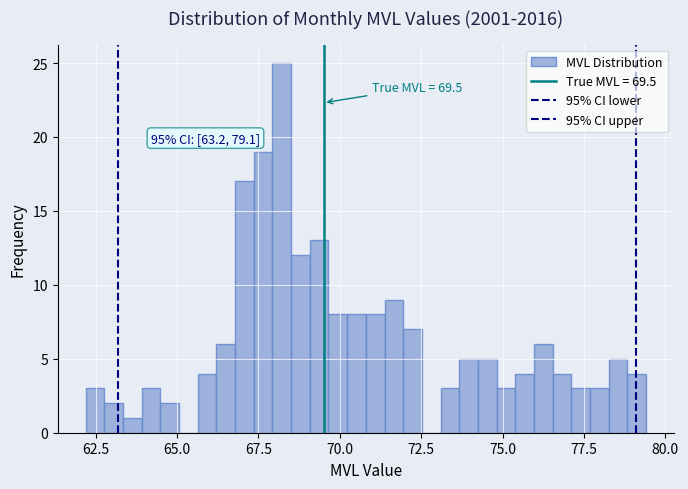

Around what value on the x-axis is the tallest bar? Give the approximate position of its centre, as read against the axis.

68.0